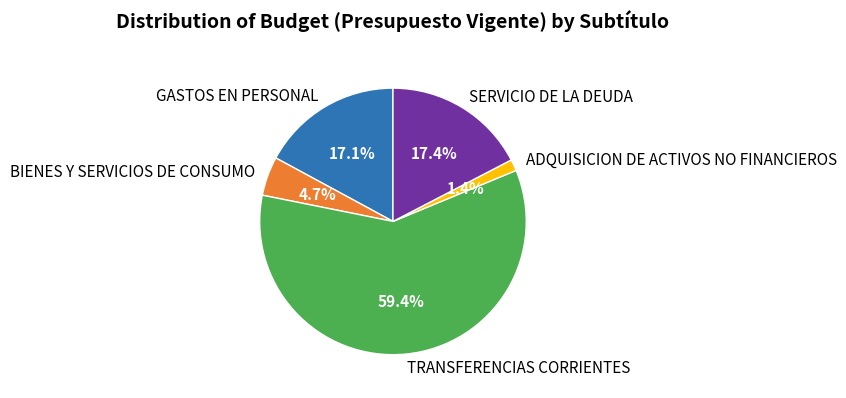

Is it true that TRANSFERENCIAS CORRIENTES is 45% of the pie?

False